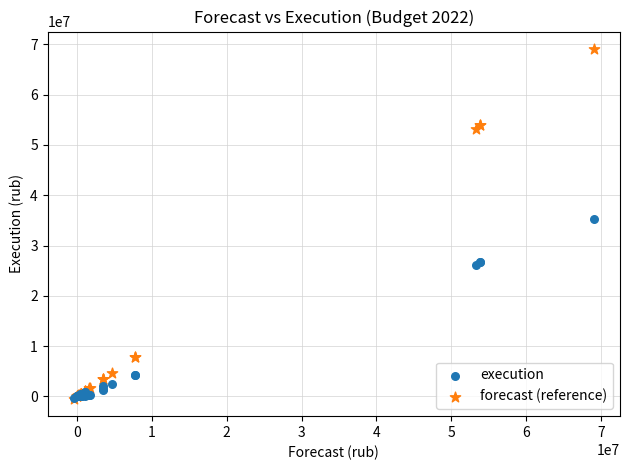

In the forecast (reference) series, what Y value is closest to 34306650?

53241000.0